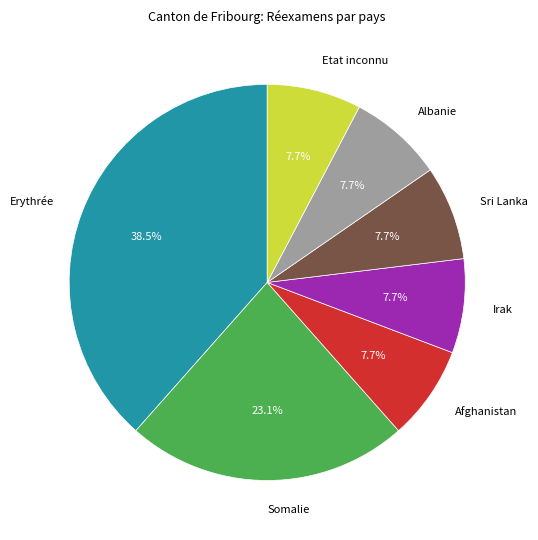

What is the ratio of the value at Somalie to the value at Sri Lanka?

3.0